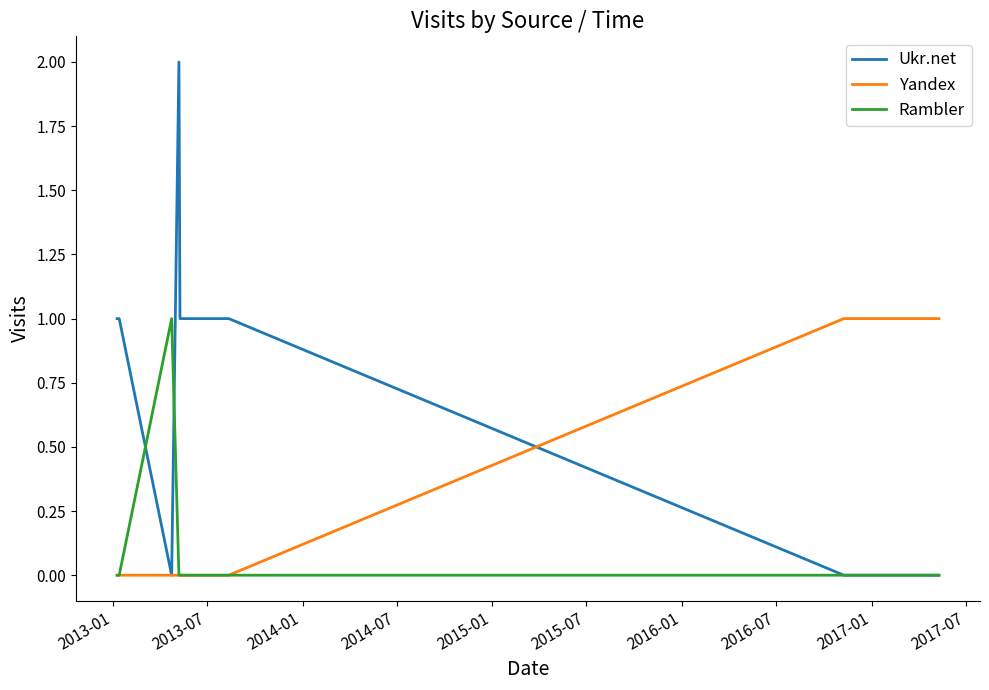

Reading left to right, transcribe all the data shown in this chart.

Ukr.net: 1	1	0	2	1	1	1	1	1	1	1	0	0	0	0	0	0
Yandex: 0	0	0	0	0	0	0	0	0	0	0	1	1	1	1	1	1
Rambler: 0	0	1	0	0	0	0	0	0	0	0	0	0	0	0	0	0